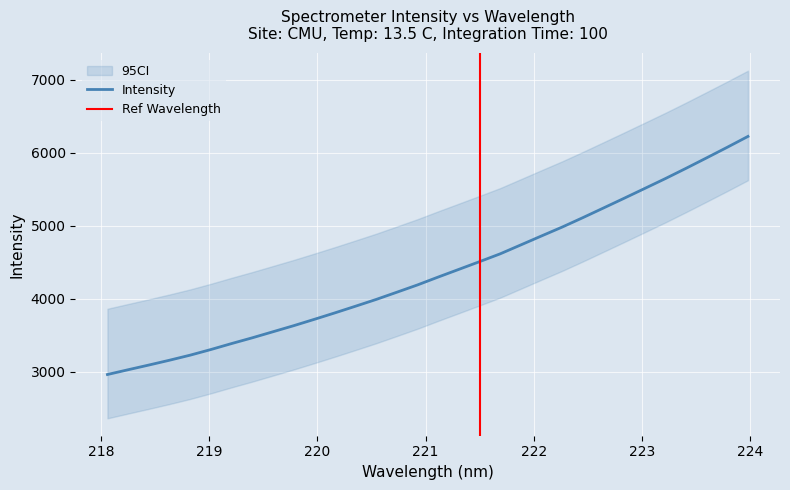

What is the minimum value for Intensity?

2963.5